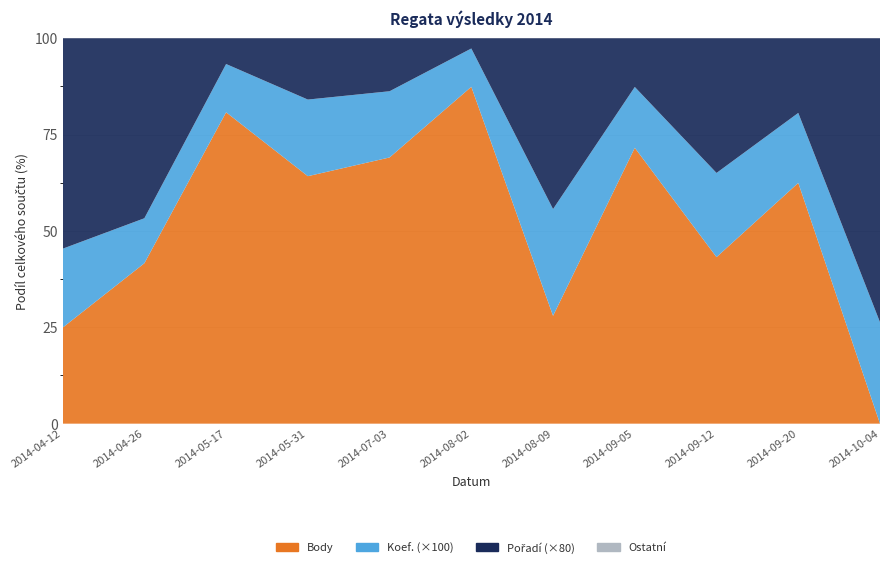

Reading right to left, list all the values displayed in this chart.

Body: Jihočeská žába=0	Modrý Hrozen I.=1032	Mezinárodní mistrovství ČR=1187	Mistrovství Polska=1813	Bezdrevský kapr=202	Bezdrevský marathon=2637	MČR - Vítr a slunce=1608	HOP Regata=969	Mem. Bruno Hámy=1935	Modrá stuha Bezdreva=713	Slavoj Cup=365
Koef.: Jihočeská žába=4	Modrý Hrozen I.=3	Mezinárodní mistrovství ČR=6	Mistrovství Polska=4	Bezdrevský kapr=2	Bezdrevský marathon=3	MČR - Vítr a slunce=4	HOP Regata=3	Mem. Bruno Hámy=3	Modrá stuha Bezdreva=2	Slavoj Cup=3
Pořadí: Jihočeská žába=14	Modrý Hrozen I.=4	Mezinárodní mistrovství ČR=12	Mistrovství Polska=4	Bezdrevský kapr=4	Bezdrevský marathon=1	MČR - Vítr a slunce=4	HOP Regata=3	Mem. Bruno Hámy=2	Modrá stuha Bezdreva=10	Slavoj Cup=10